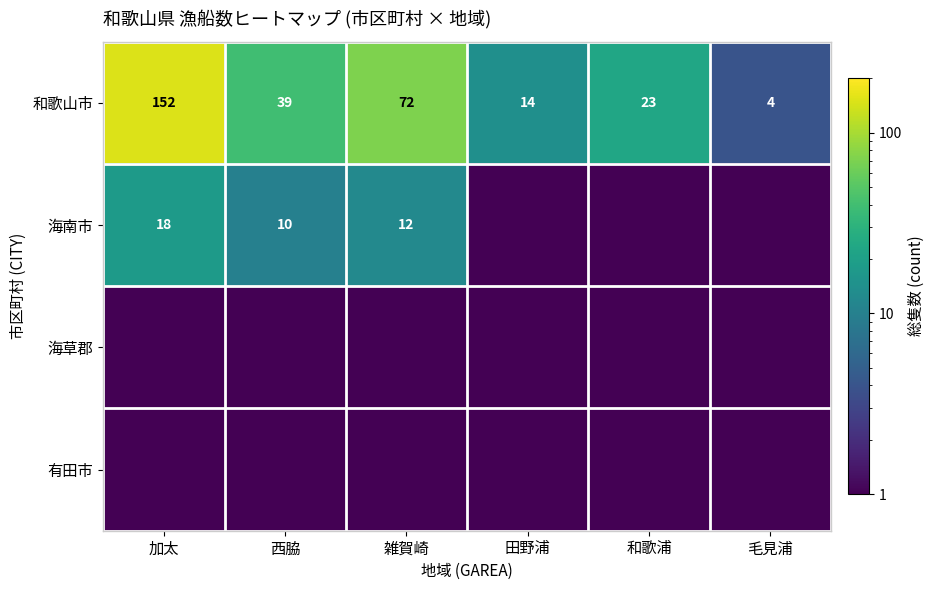

What is the average value of the 和歌山市 series?

50.7